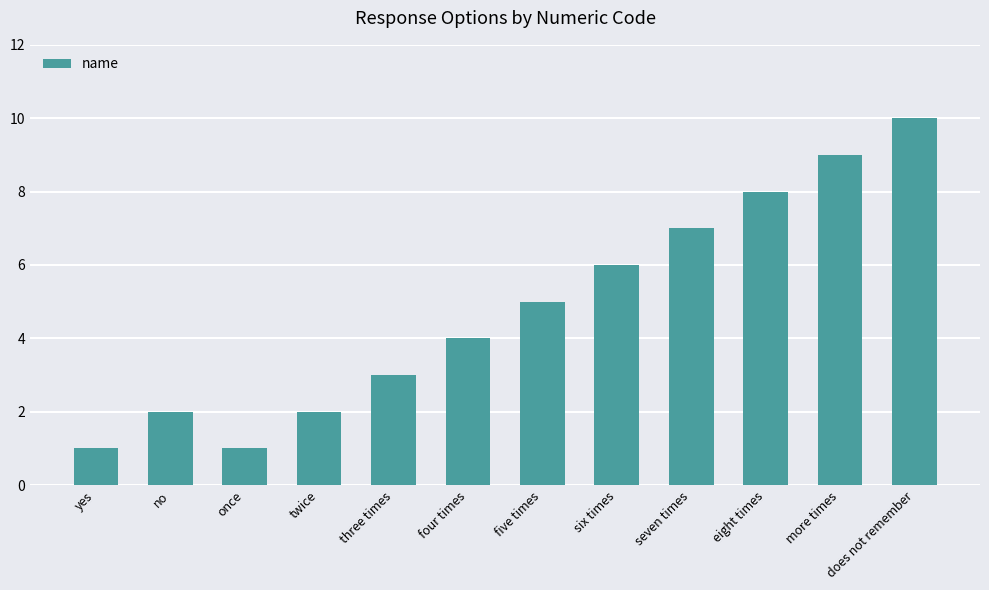

What is the smallest value displayed?

1